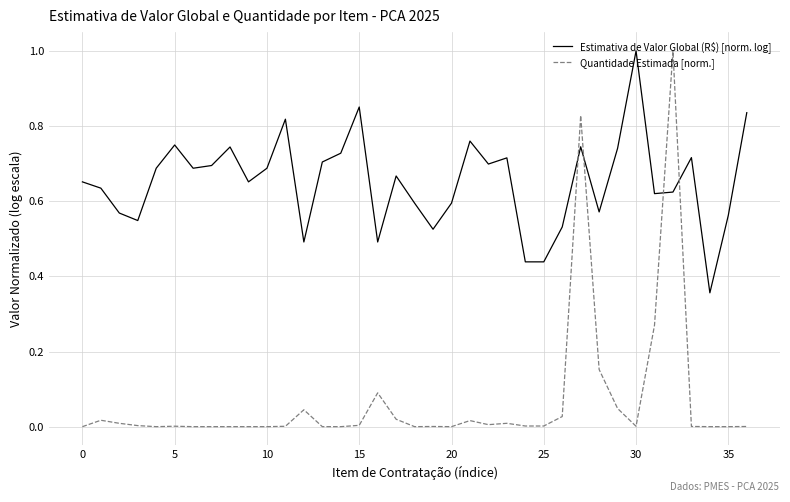

What is the maximum value shown in the chart?

1.0